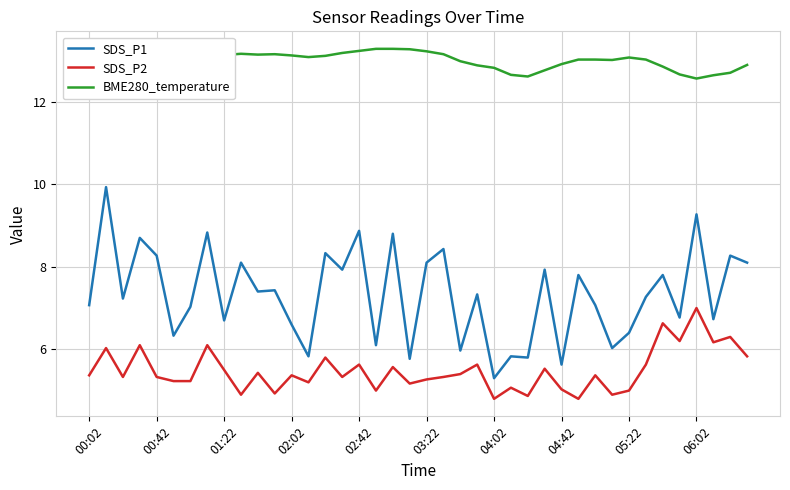

What is the highest value of the SDS_P2 series?

7.0